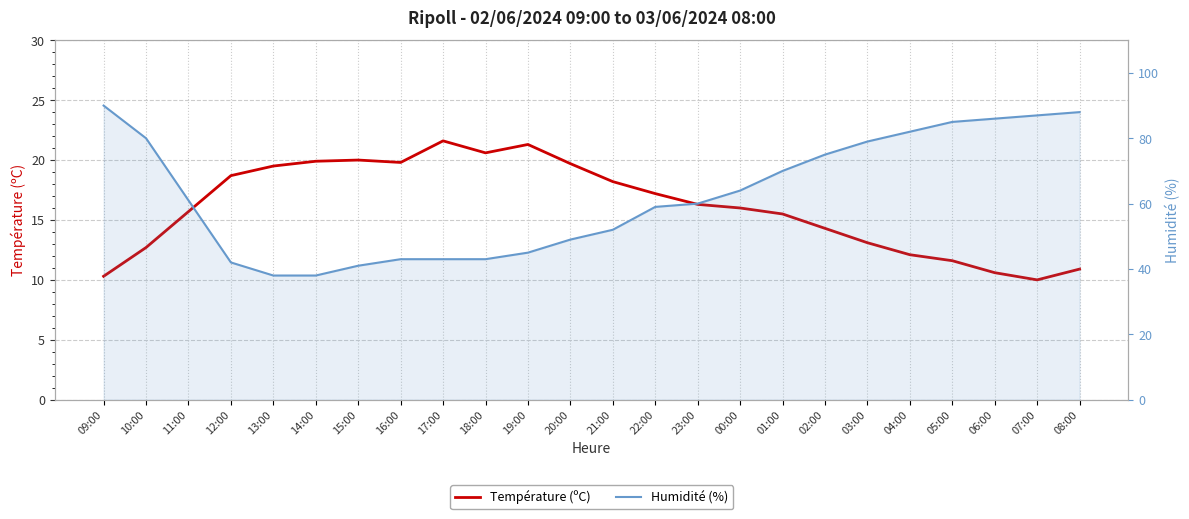

True or false: Température (ºC) has a value of 7.6 at 05:00.

False